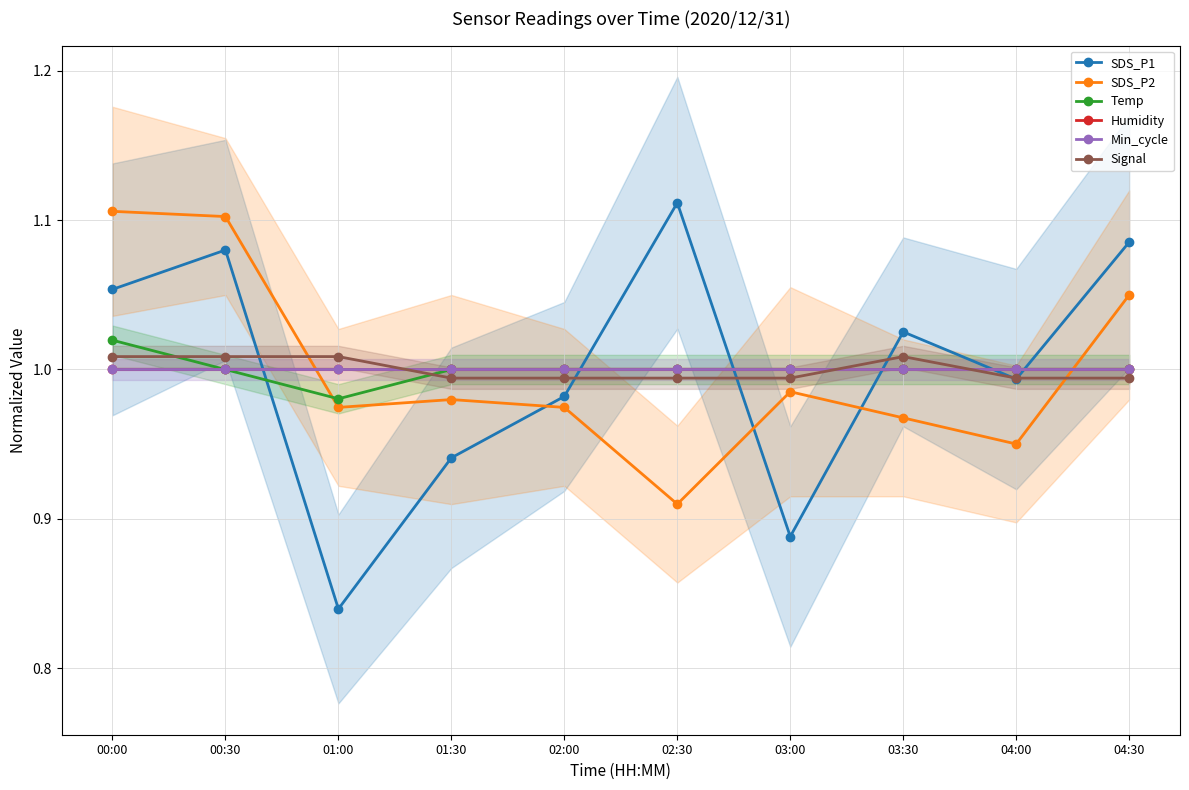

At which category does SDS_P1 reach its first local valley?

01:00